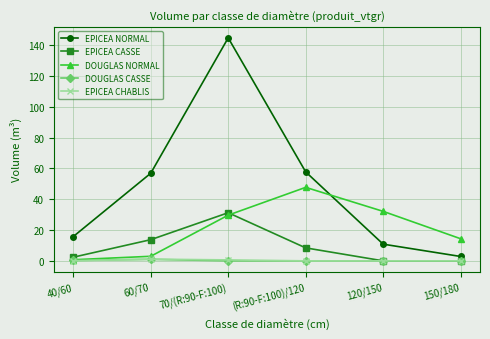

Which series changed the most between 40/60 and 60/70?

EPICEA NORMAL